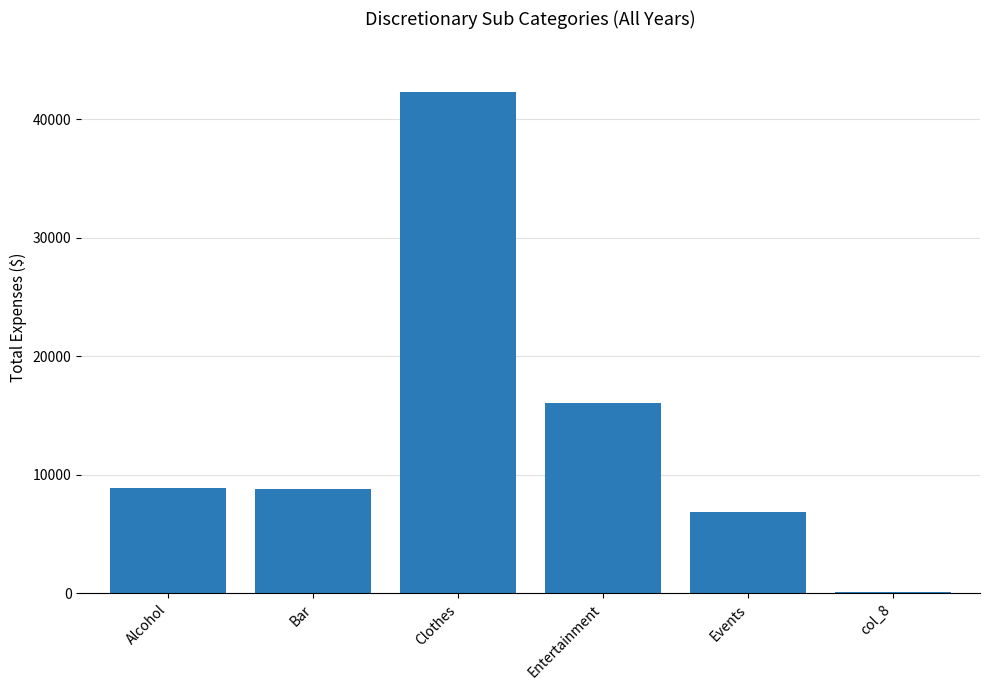

What value does the data have at Clothes?

42330